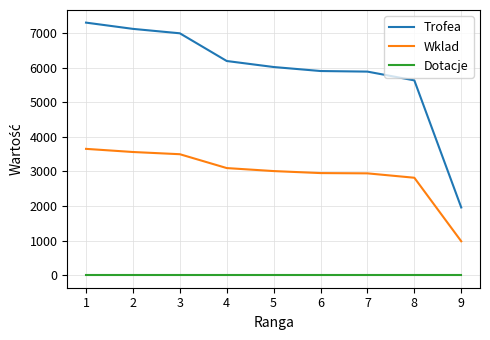

What value does the Wklad series have at 2, to the nearest 100?

3600